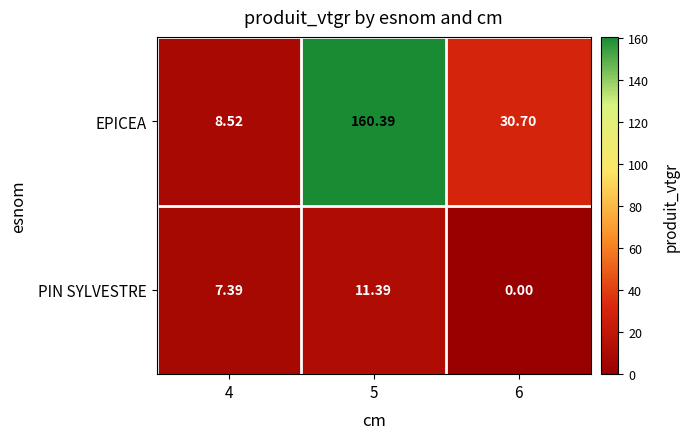

Which series changed the most between 4 and 6?

EPICEA